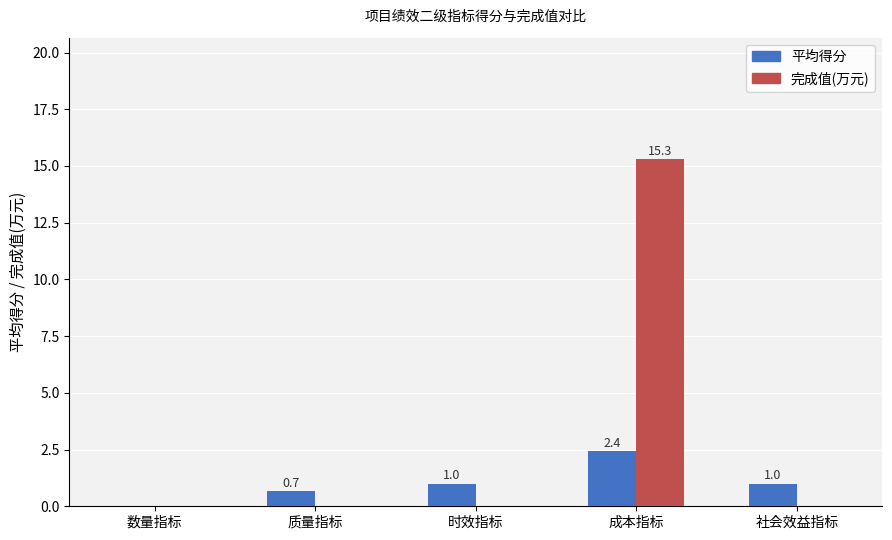

Between 质量指标 and 时效指标, which series saw the biggest shift?

平均得分